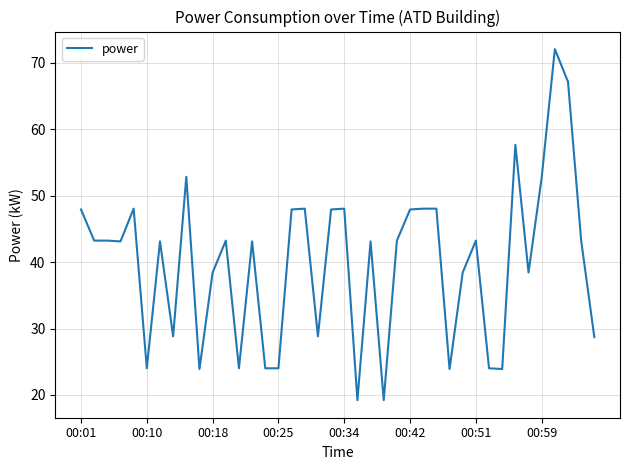

What is the maximum value shown in the chart?

72.1